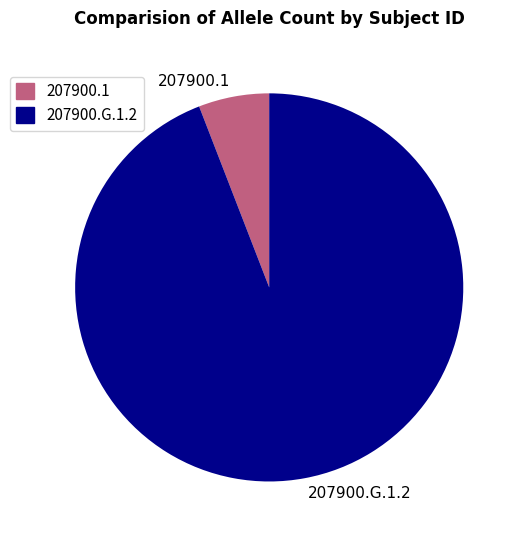

True or false: 207900.G.1.2 accounts for 80% of the total.

False